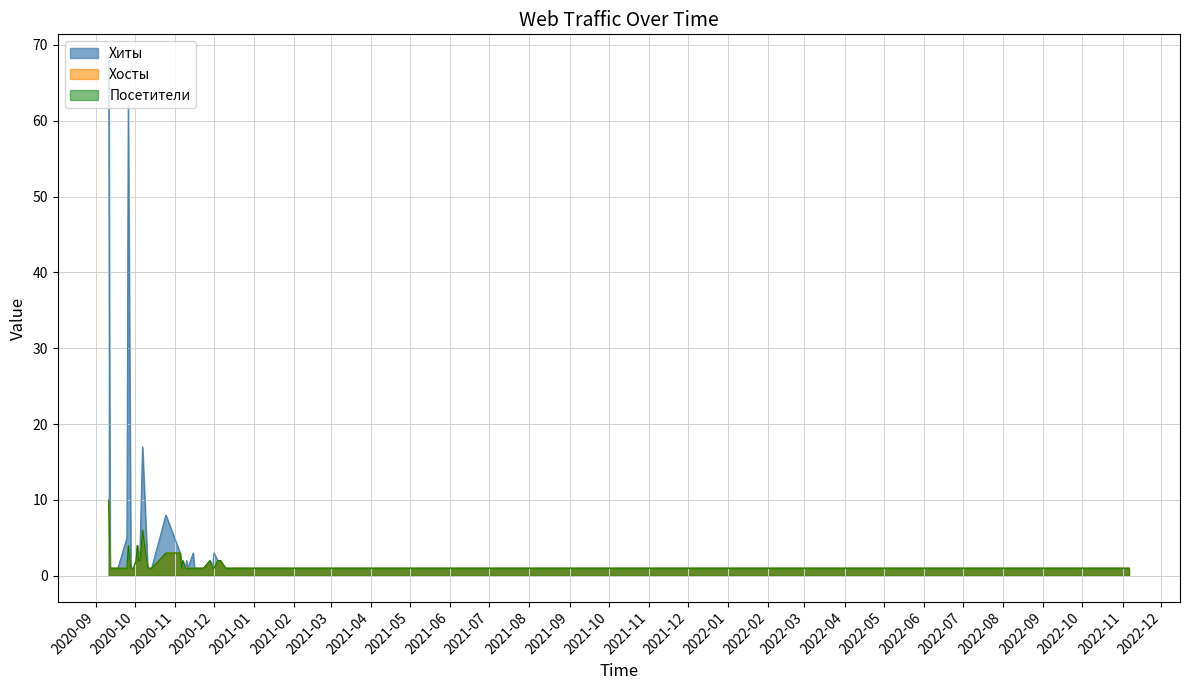

Does the chart have visible grid lines?

Yes